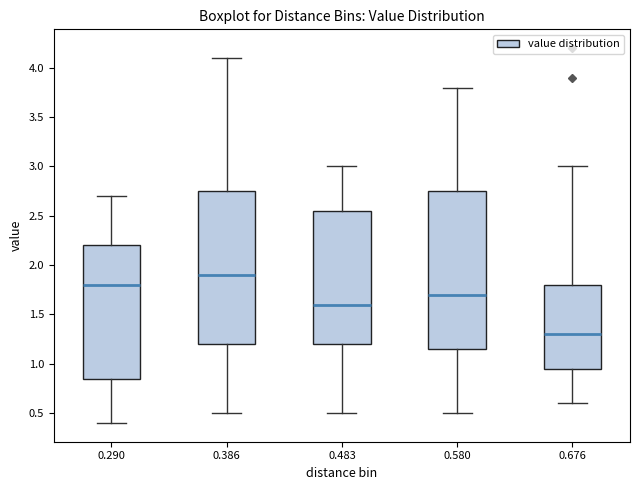

Where is the lower edge of the box at x = 0.290 on the y-axis? The values are not printed on the chart, so give them approximately, as read against the axis.

0.85